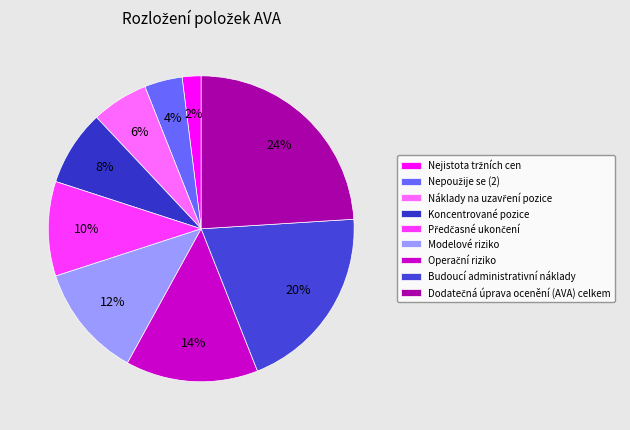

The Koncentrované pozice slice represents 17% of the pie. True or false?

False